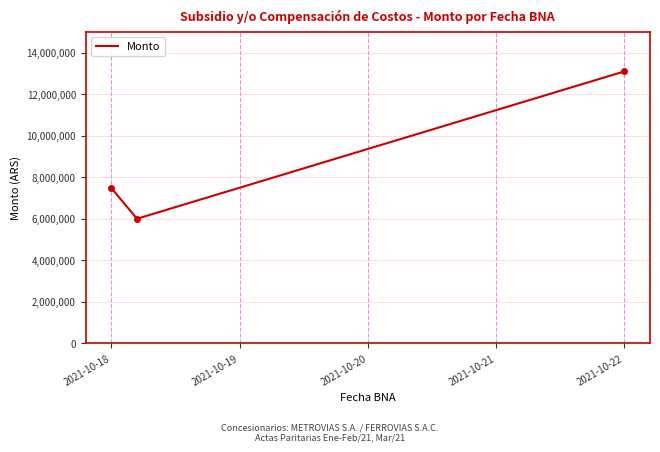

What is the minimum value shown in the chart?

5999600